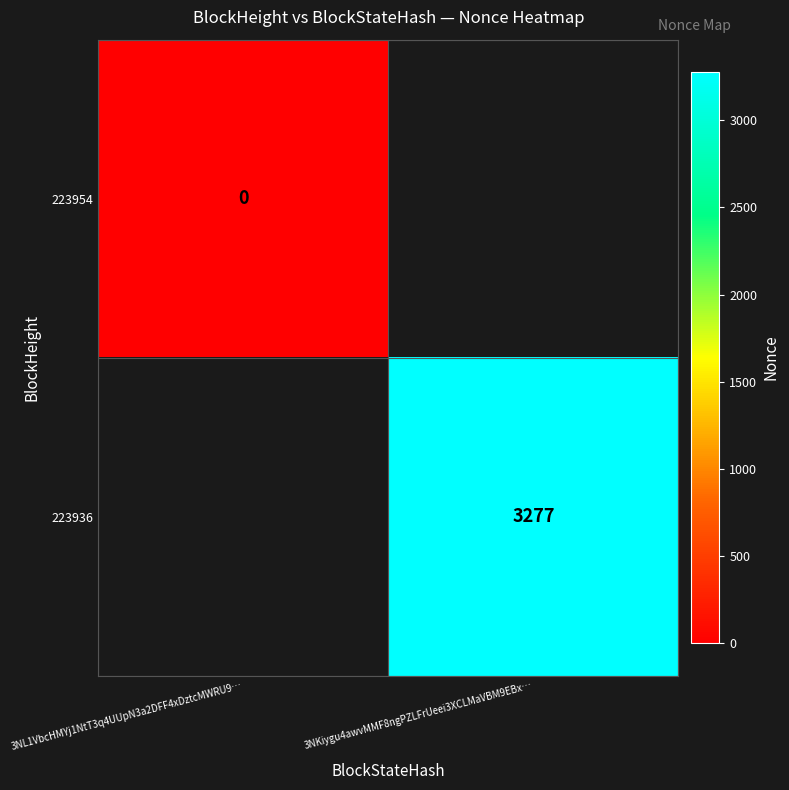

Which label corresponds to the largest value in the chart?

3NKiygu4awvMMF8ngPZLFrUeei3XCLMaVBM9EBx…